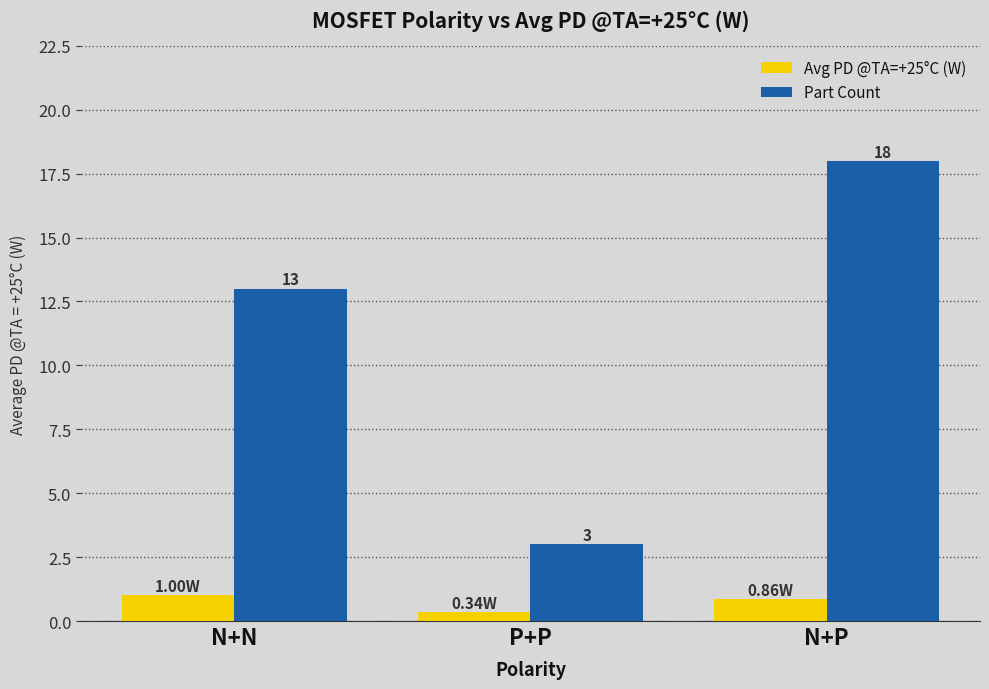

What is the label of the 3rd bar from the left?

N+P